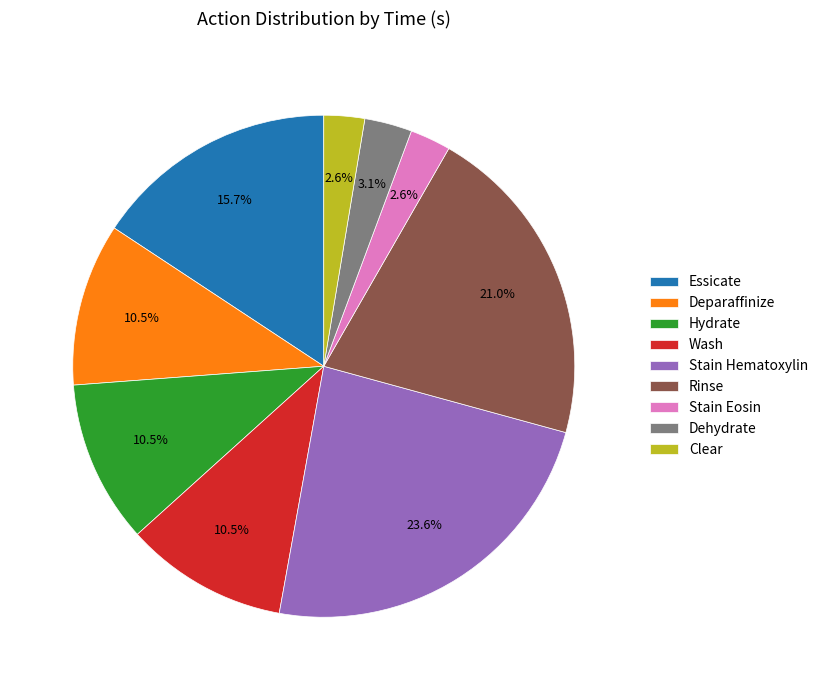

Is it true that Stain Hematoxylin is 24% of the pie?

True